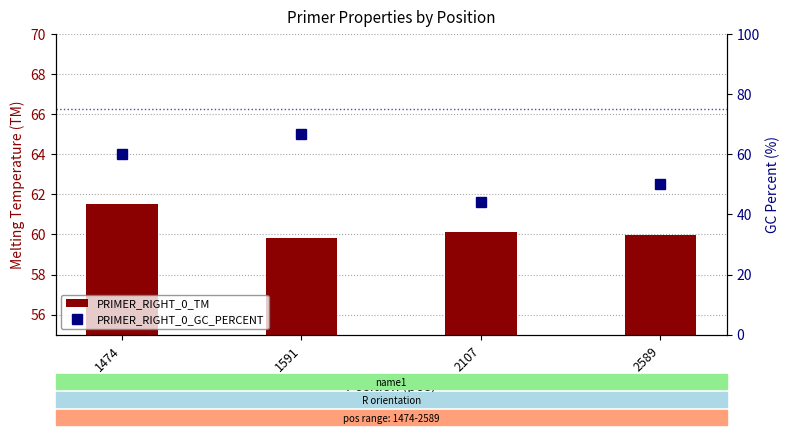

How many distinct data groups are displayed?

2